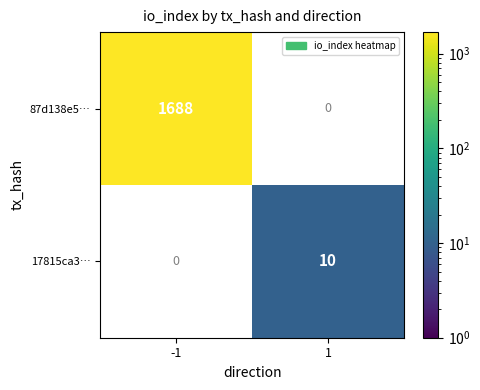

True or false: 17815ca3… has a value of 15 at 1.

False